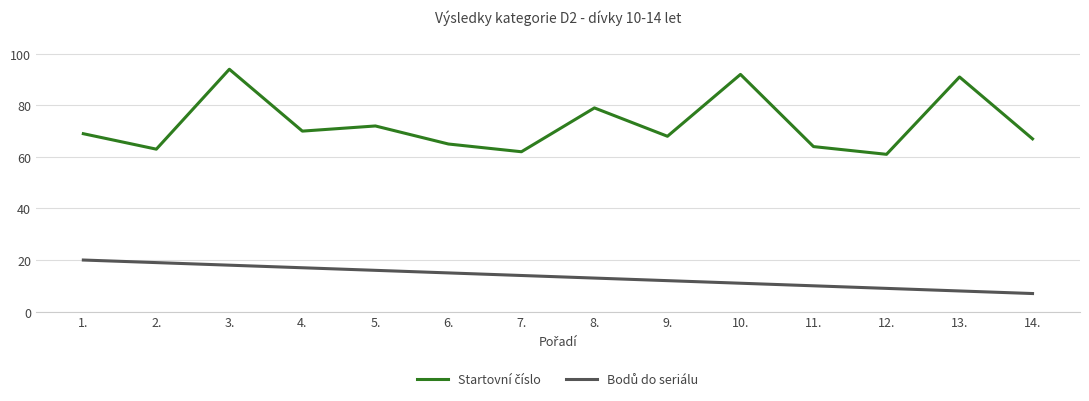

How many lines are shown in the chart?

2